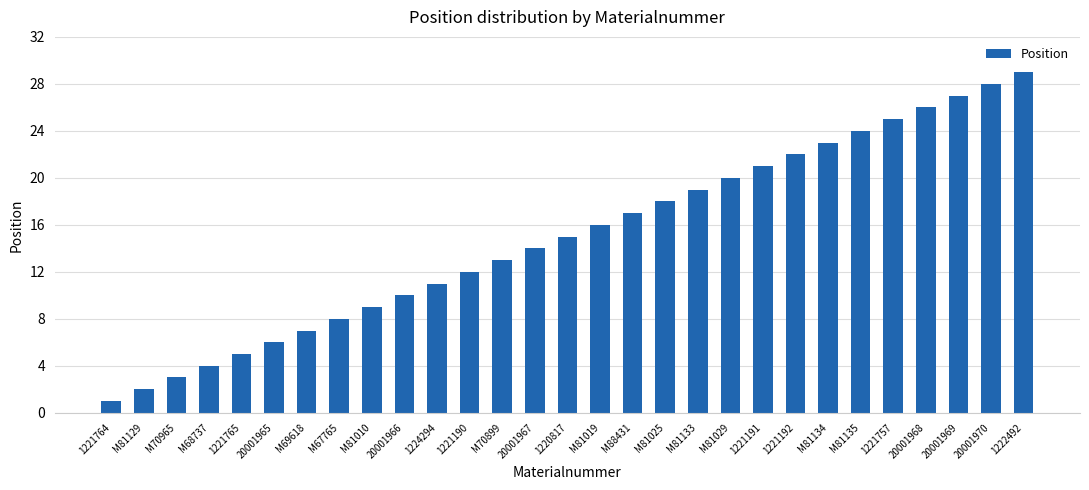

Is it true that the value at 1221757 is 16?

False